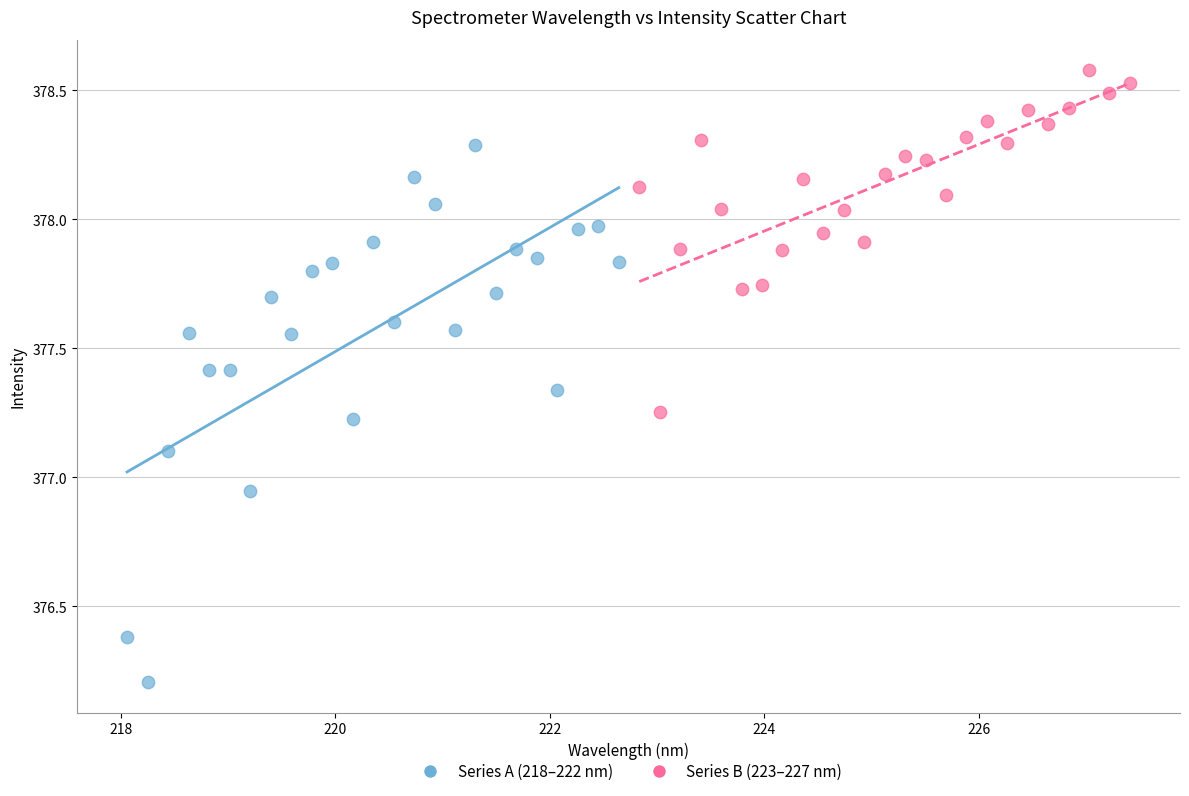

Which series reaches the maximum Y coordinate?

Series B (223–227 nm)